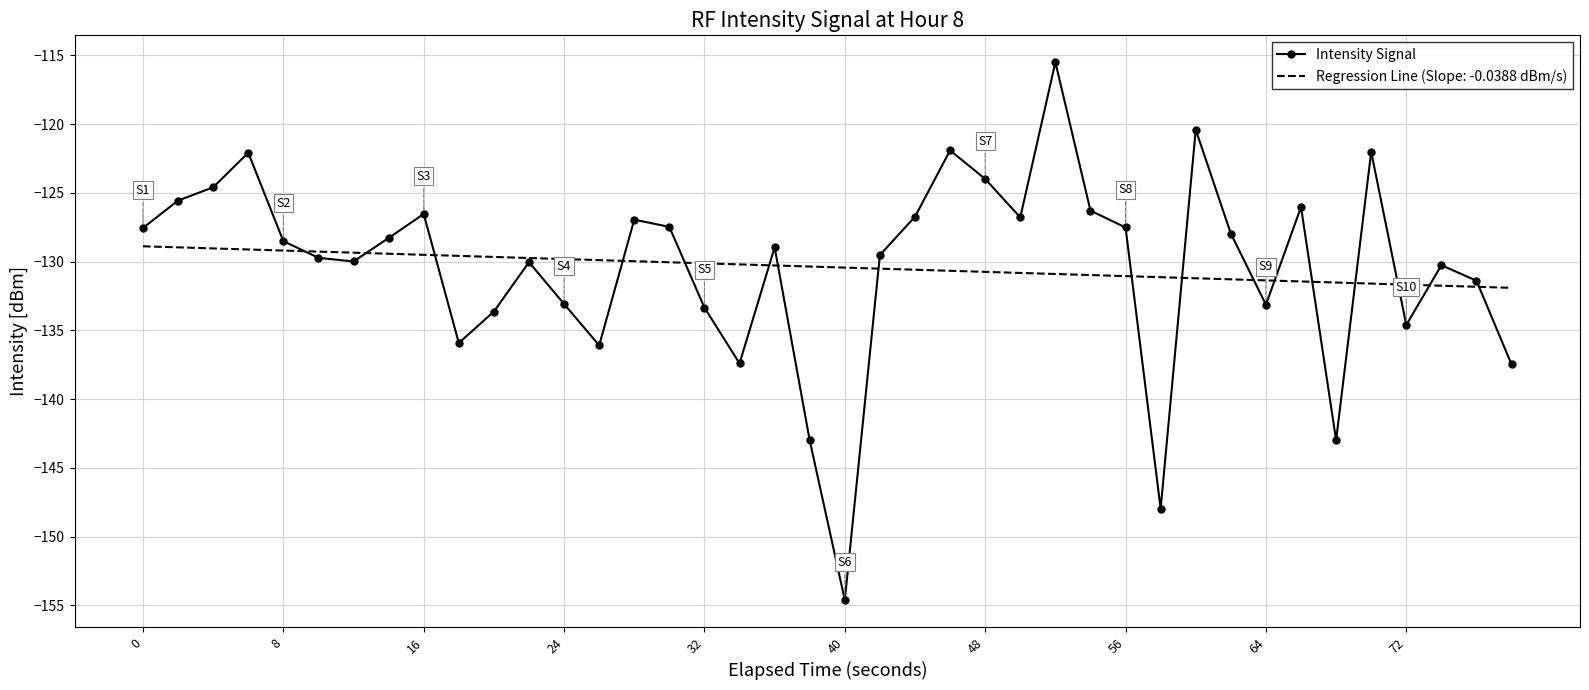

What is the minimum value for Regression Line (Slope: -0.0388 dBm/s)?

-131.9